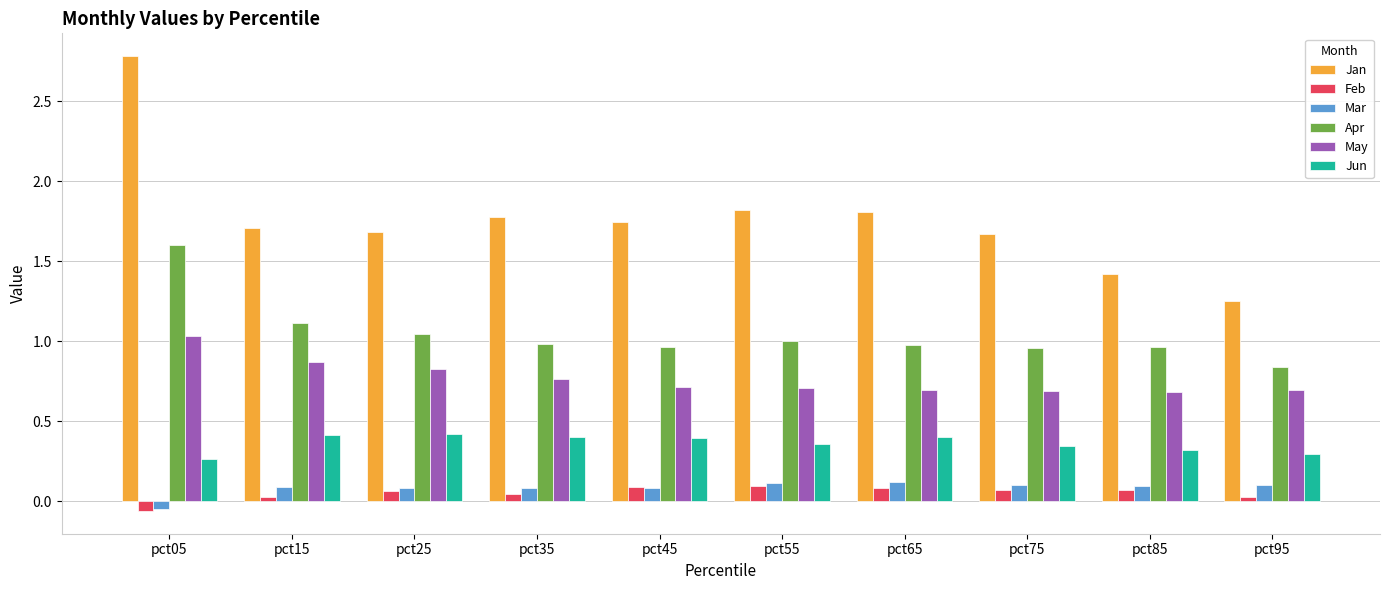

Which series has the largest range (max minus min)?

Jan